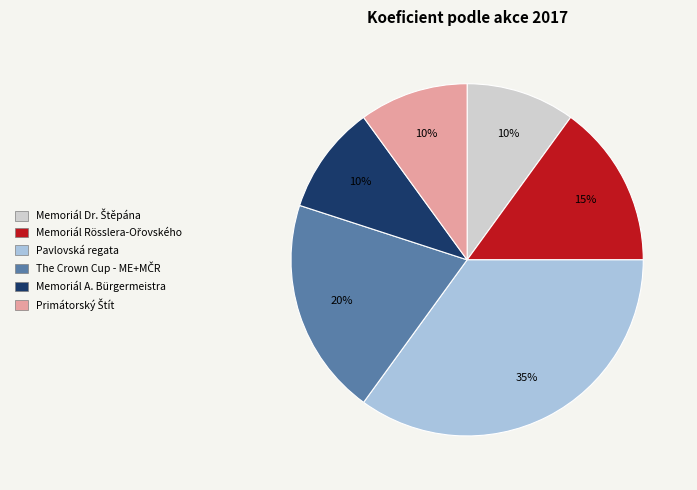

To the nearest percent, what percentage of the pie is Memoriál A. Bürgermeistra?

10%